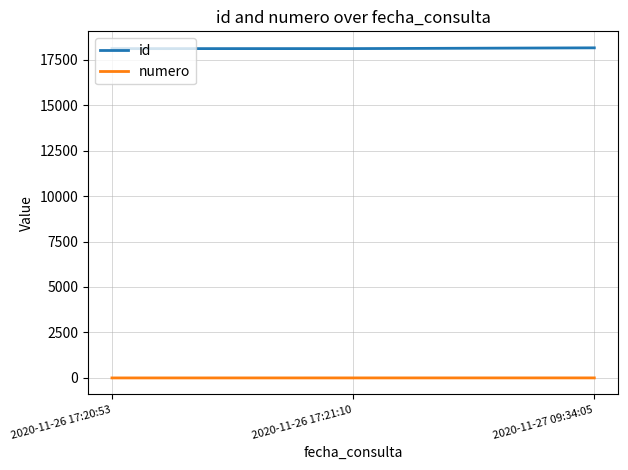

At 2020-11-27 09:34:05, list the series in order from smallest to largest.

numero, id